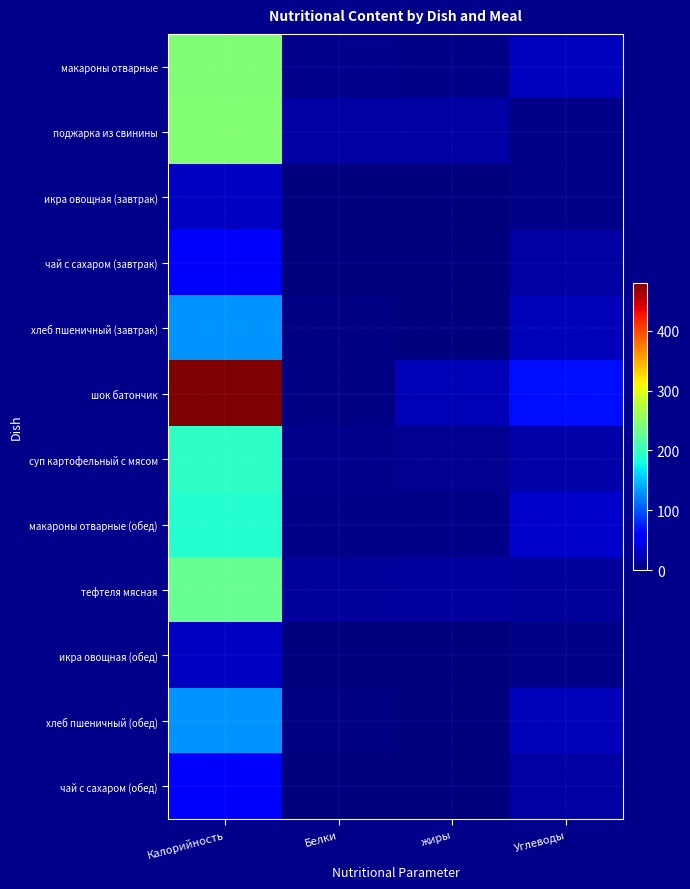

At which category does the chart reach its peak across all series?

Калорийность